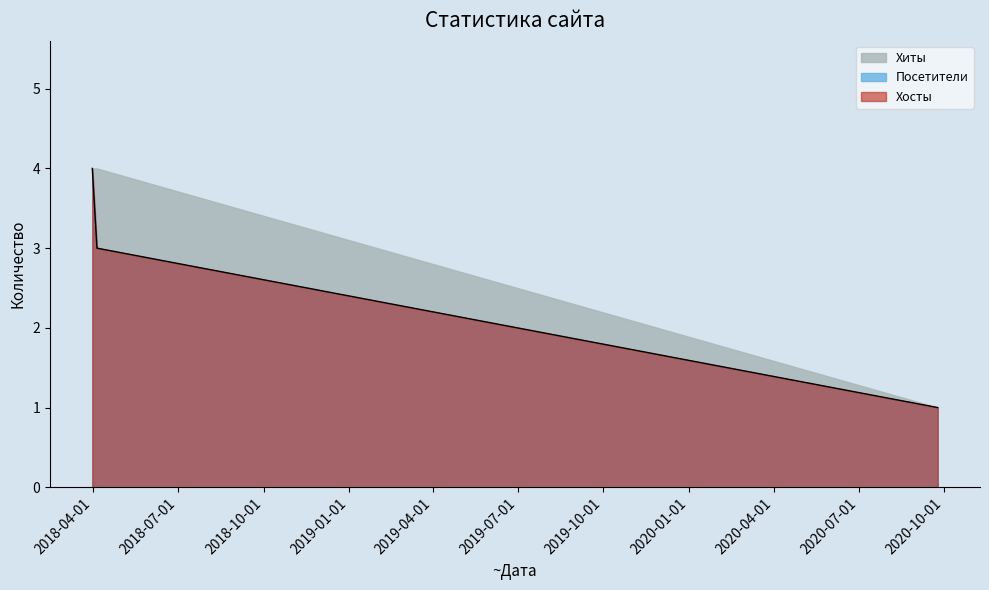

How many Посетители values are between 1 and 4?

3